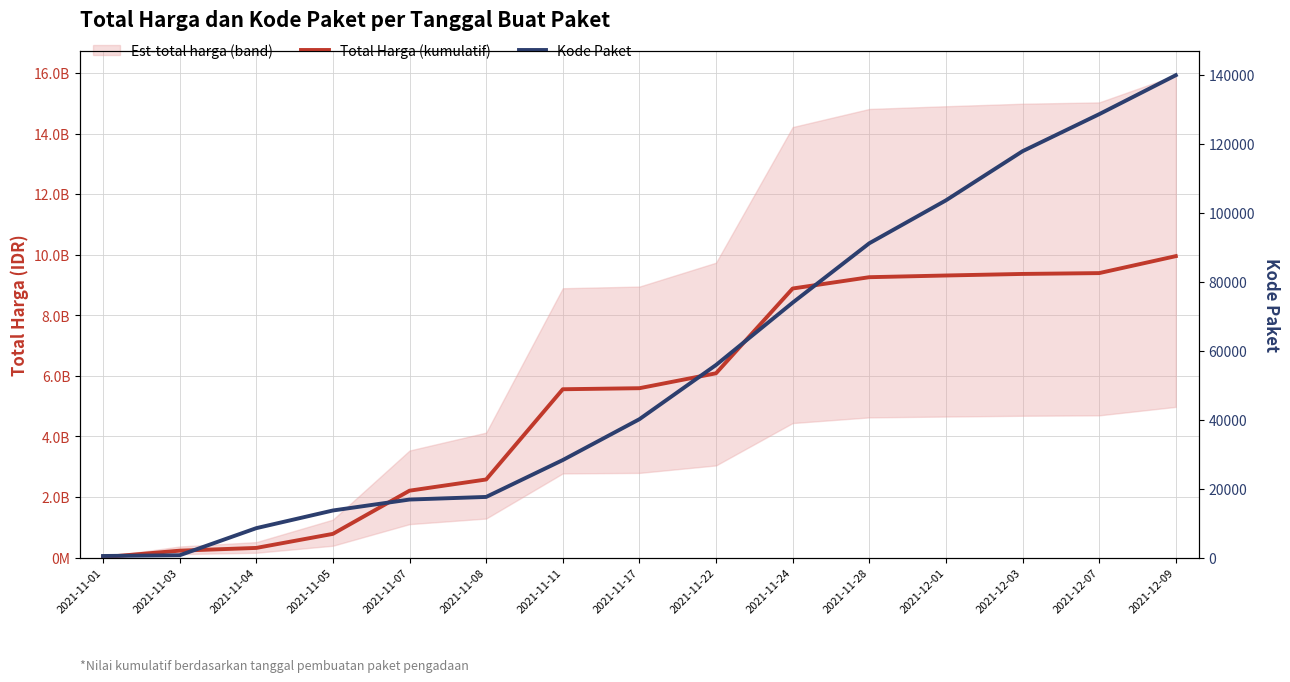

Reading left to right, what are all the values shown in this chart?

Total Harga (kumulatif): 2021-11-01=12787500	2021-11-03=228450770	2021-11-04=319122845	2021-11-05=783124945	2021-11-07=2208992845	2021-11-08=2578508845	2021-11-11=5557342085	2021-11-17=5591634085	2021-11-22=6084634085	2021-11-24=8882901985	2021-11-28=9256305985	2021-12-01=9312458785	2021-12-03=9364059785	2021-12-07=9391471785	2021-12-09=9951442785
Kode Paket: 2021-11-01=464	2021-11-03=675	2021-11-04=8530	2021-11-05=13652	2021-11-07=16823	2021-11-08=17580	2021-11-11=28271	2021-11-17=40112	2021-11-22=55826	2021-11-24=73894	2021-11-28=91101	2021-12-01=103541	2021-12-03=117783	2021-12-07=128516	2021-12-09=139817